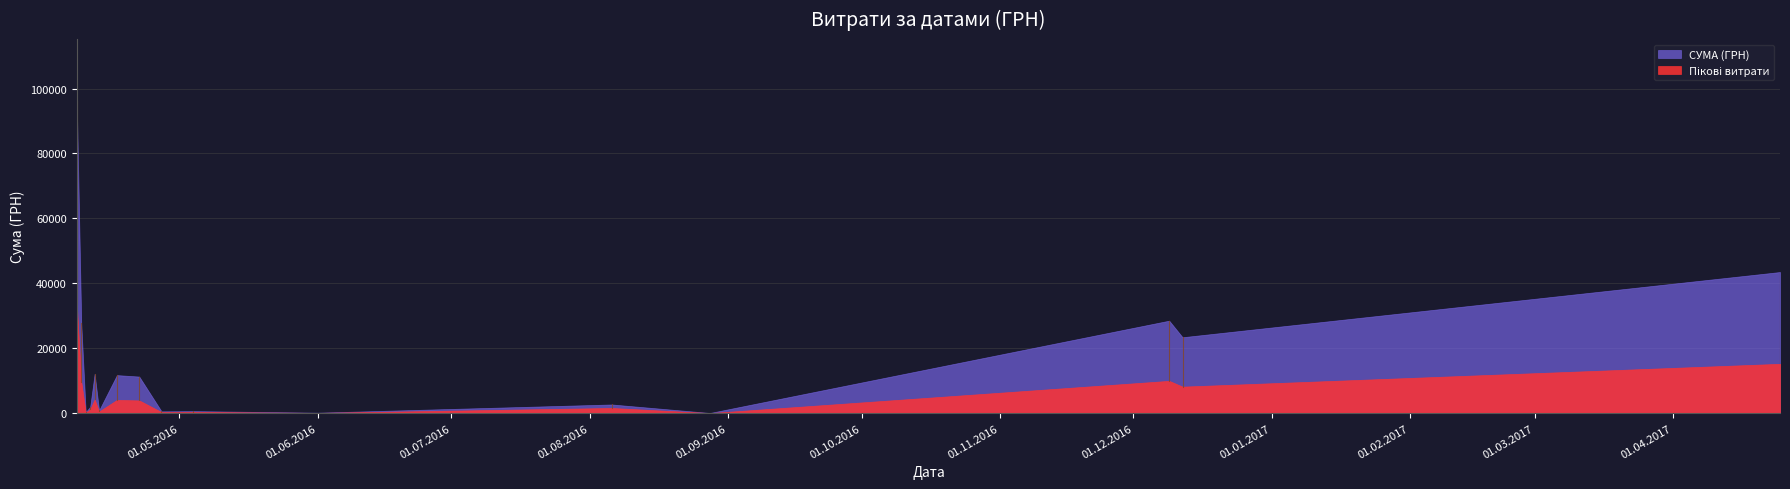

What is the difference between the values at 12.04.2016 and 01.06.2016?

11952.5